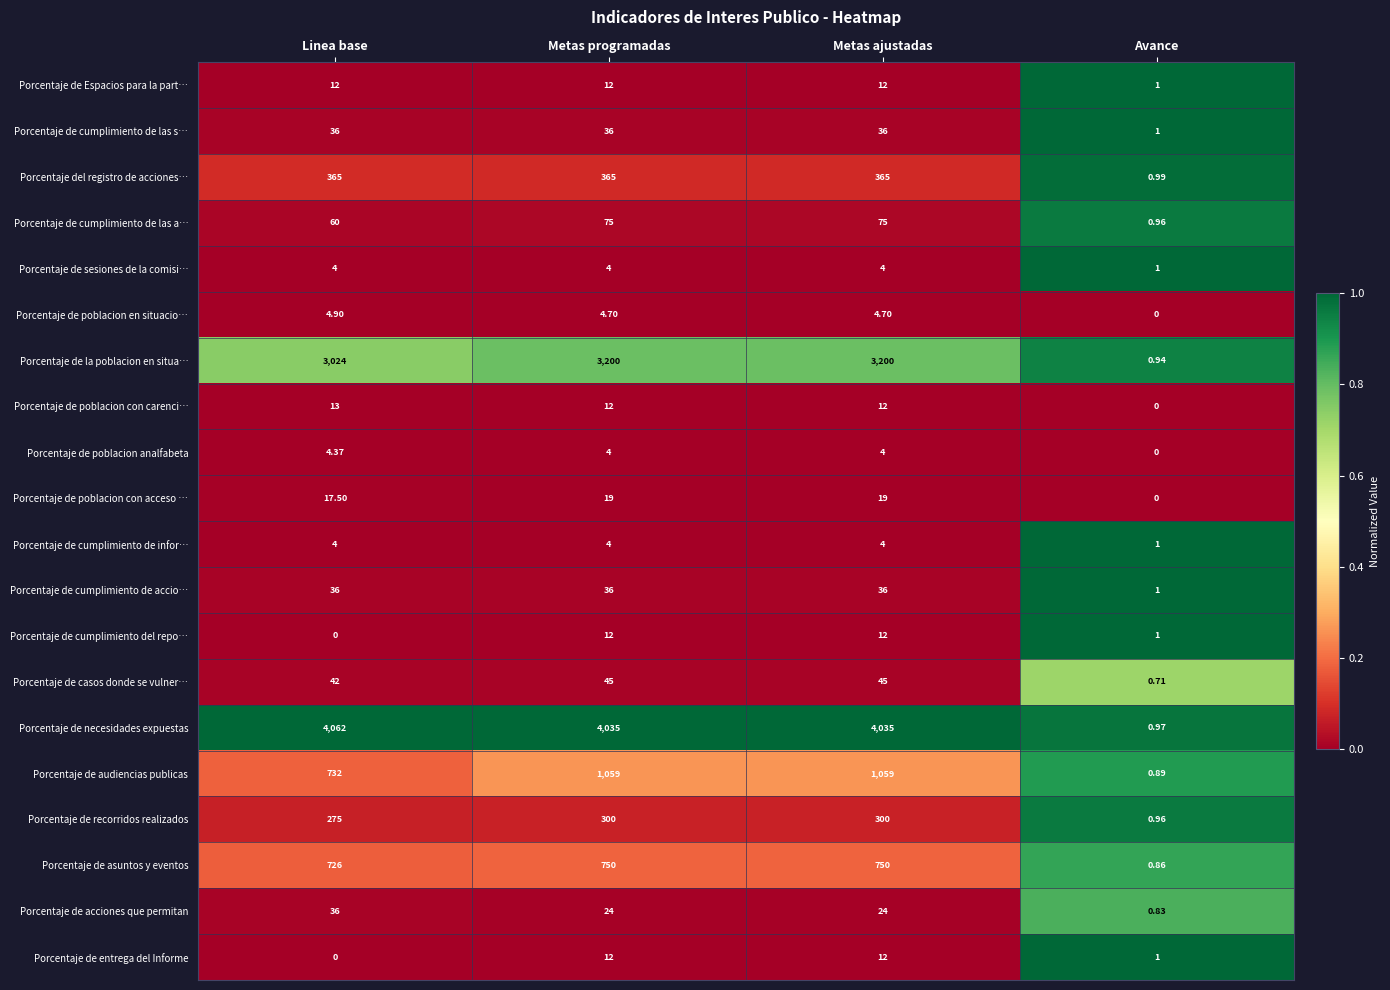

At which category does the chart reach its peak across all series?

Linea base